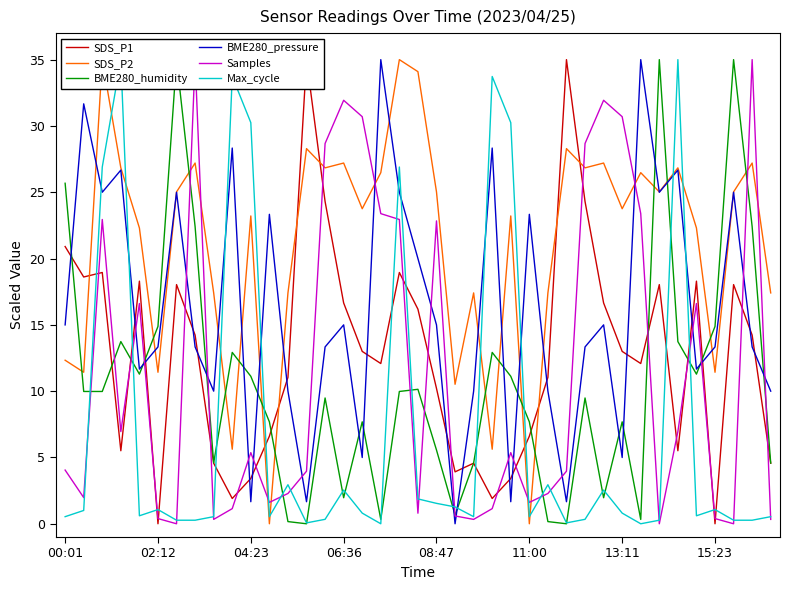

How many data points in BME280_pressure are above 13?

25